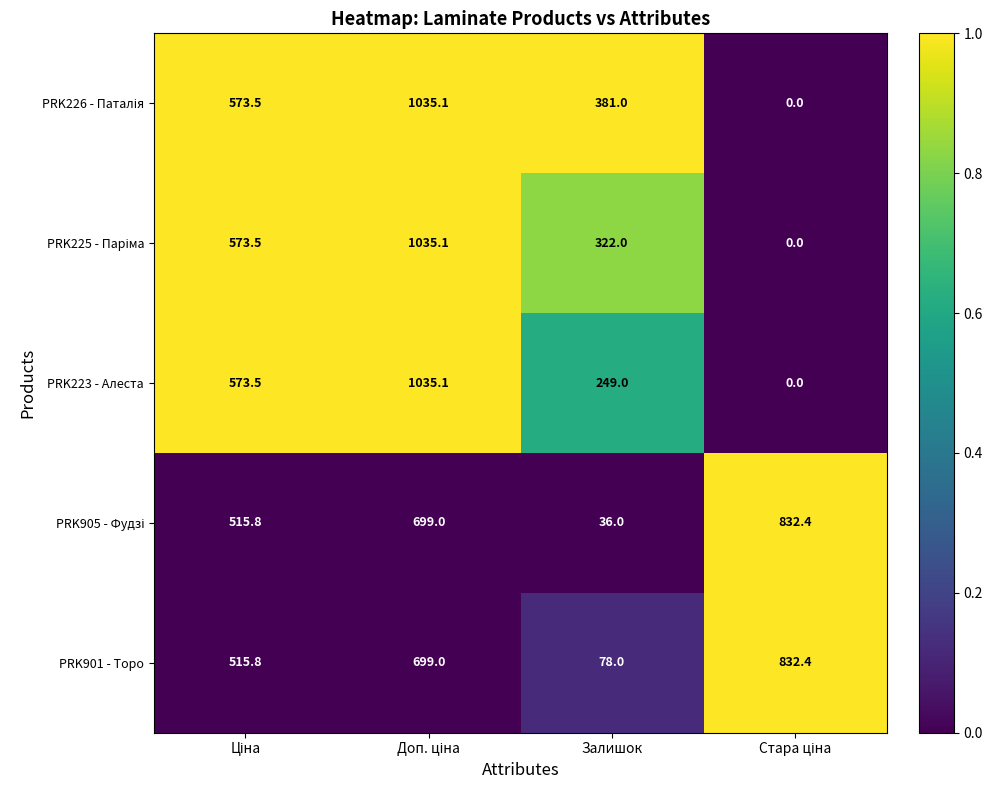

At how many categories does at least one series exceed 241?

4